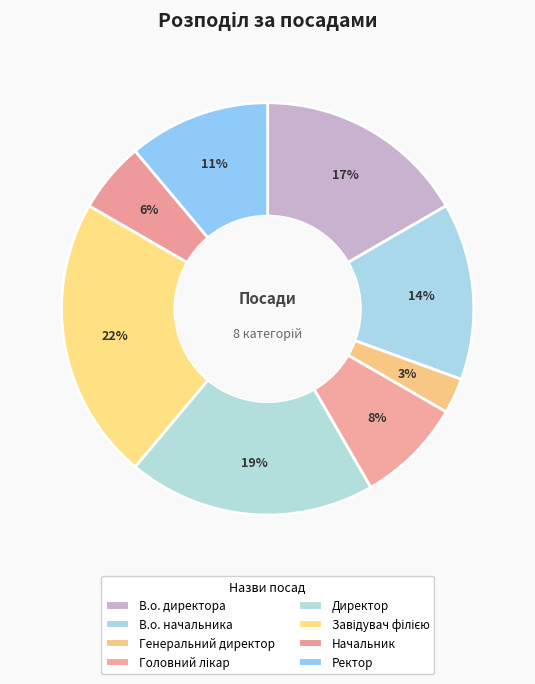

Do Начальник and Ректор together represent more than half of the pie?

No